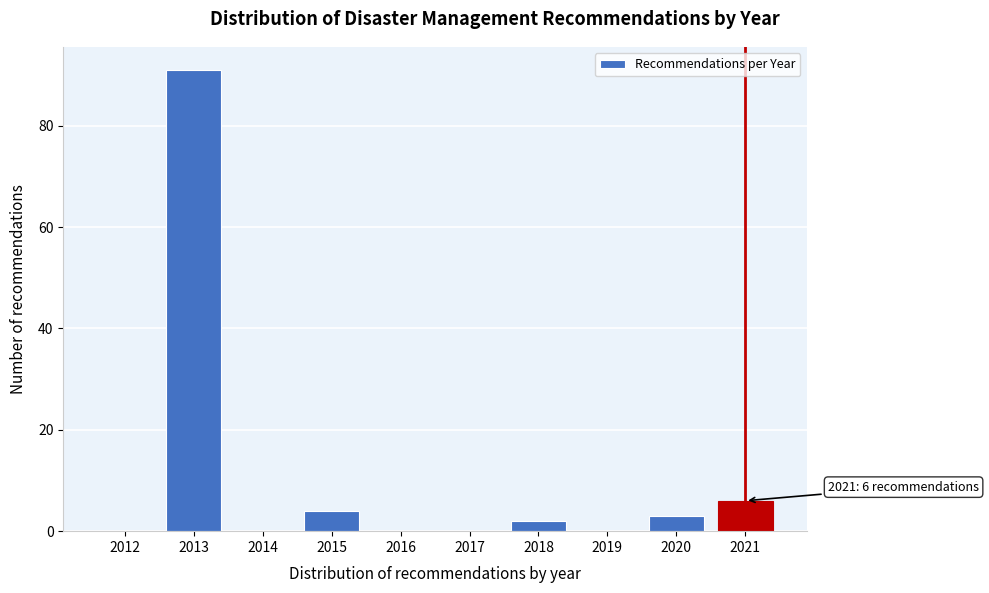

Reading left to right, extract all data points from this chart.

2012=0	2013=91	2014=0	2015=4	2016=0	2017=0	2018=2	2019=0	2020=3	2021=6